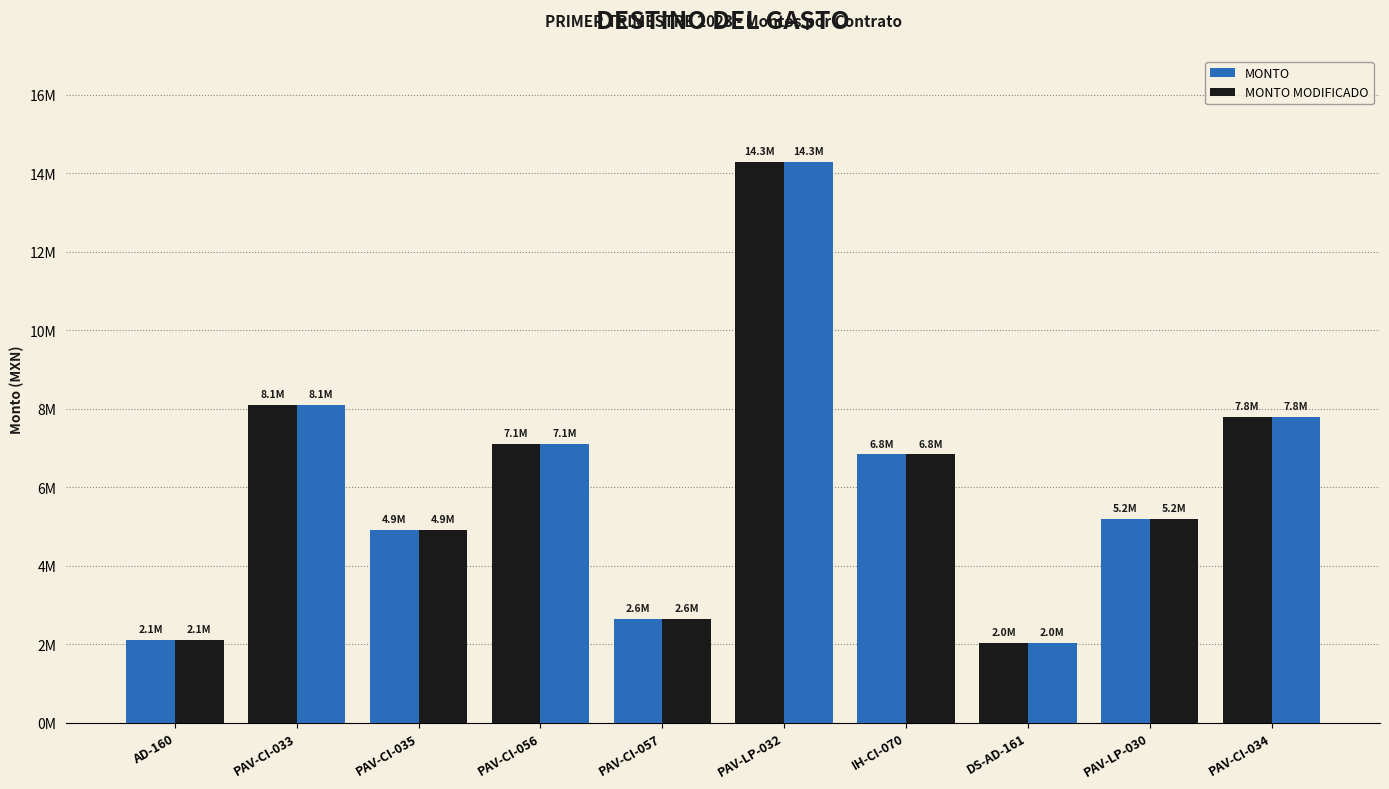

Are the bars horizontal?

No